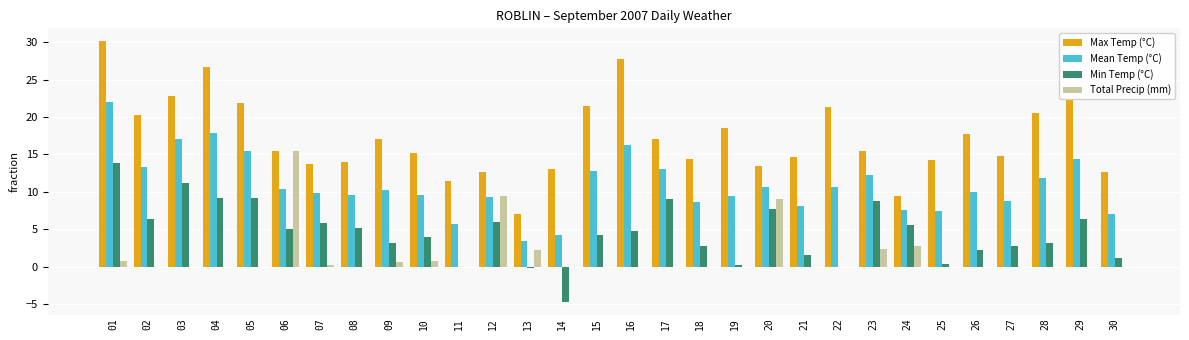

Which series has the largest total across all categories?

Max Temp (°C)